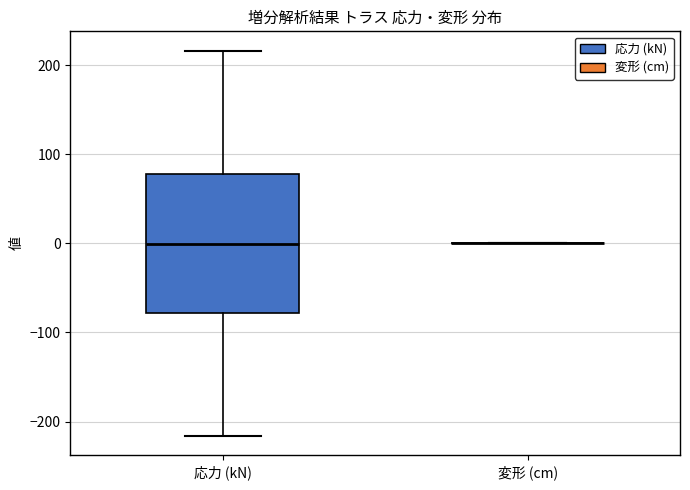

Reading left to right, read every box against the y-axis: the position of its median line, the range the box covers, and the ends of its whiskers. The values are not printed on the chart, so give them approximately, as read against the axis.

応力 (kN): median 0, box -80 to 80, whiskers -220 to 220
変形 (cm): box collapsed to a line at 0, whiskers 0 to 0